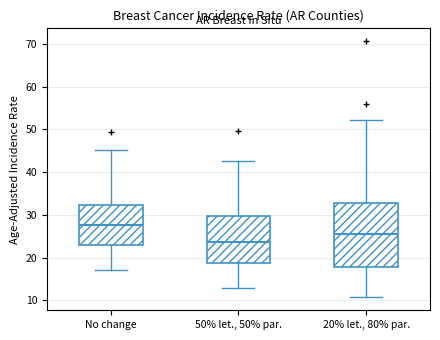

Where does the median line of the box for 20% let., 80% par. sit on the y-axis? The values are not printed on the chart, so give them approximately, as read against the axis.

26